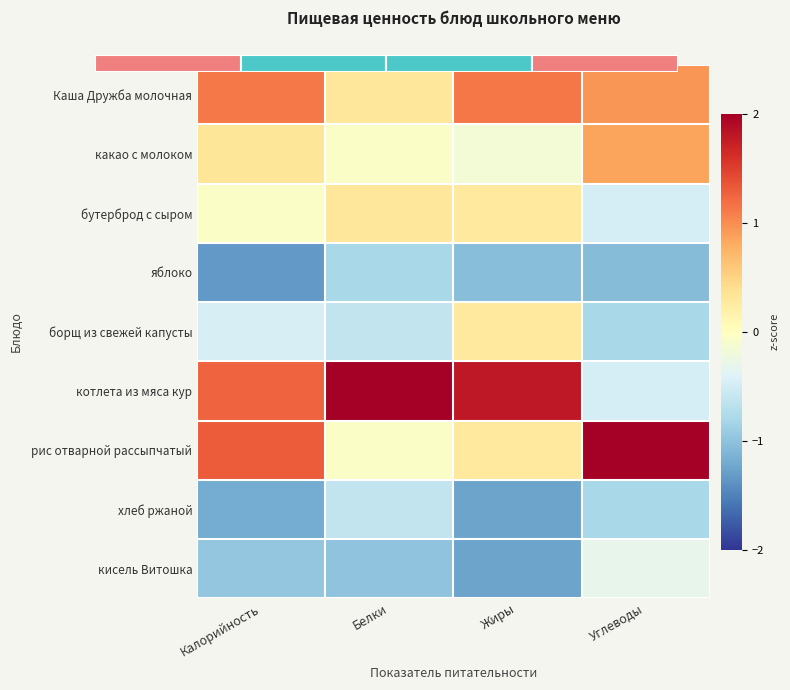

At which label does хлеб ржаной reach its peak?

Белки